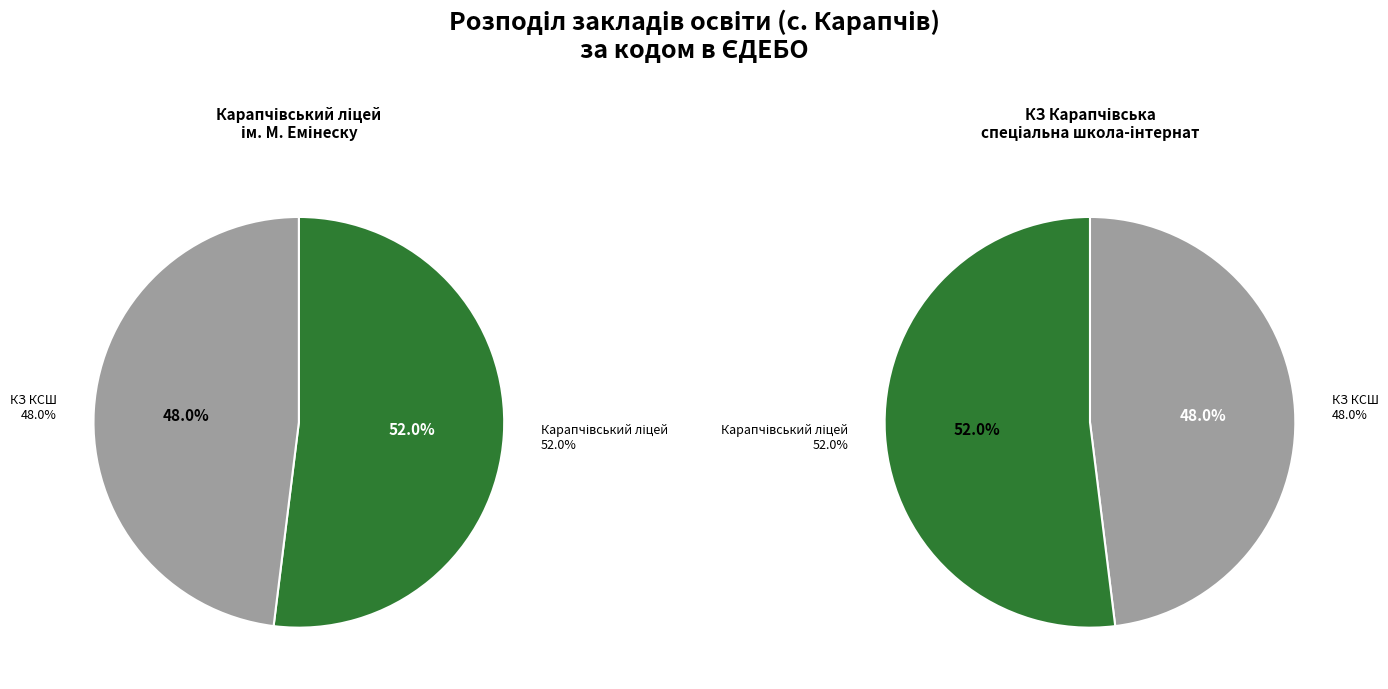

To the nearest percent, what percentage of the pie is КЗ КСШ?

48%